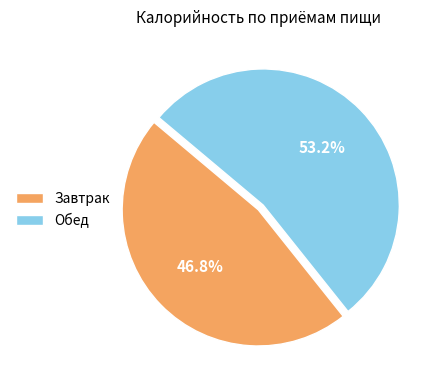

Which has a higher value, Завтрак or Обед?

Обед